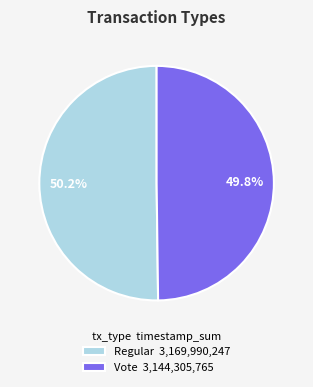

What is the ratio of the value at Regular 3,169,990,247 to the value at Vote 3,144,305,765?

1.0